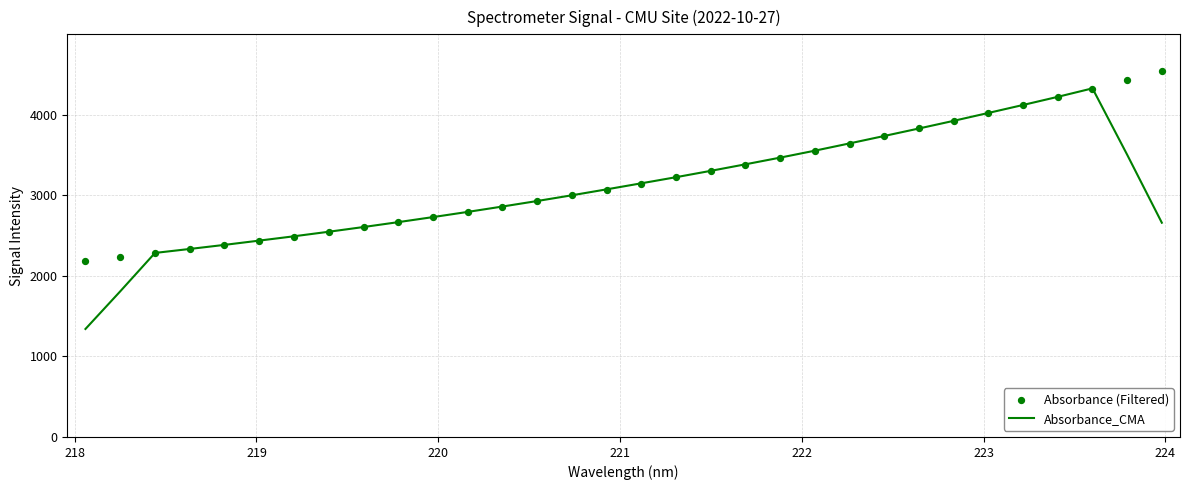

Which series has the widest spread of Y values?

Absorbance_CMA